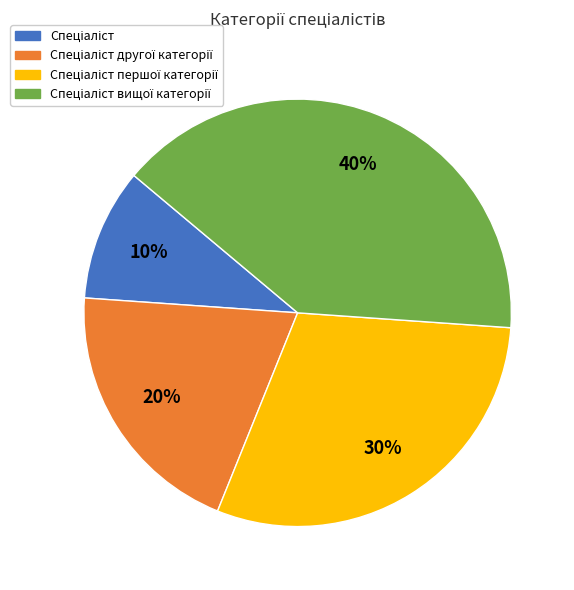

To the nearest percent, what is the difference between the largest and smallest slice percentages?

30%